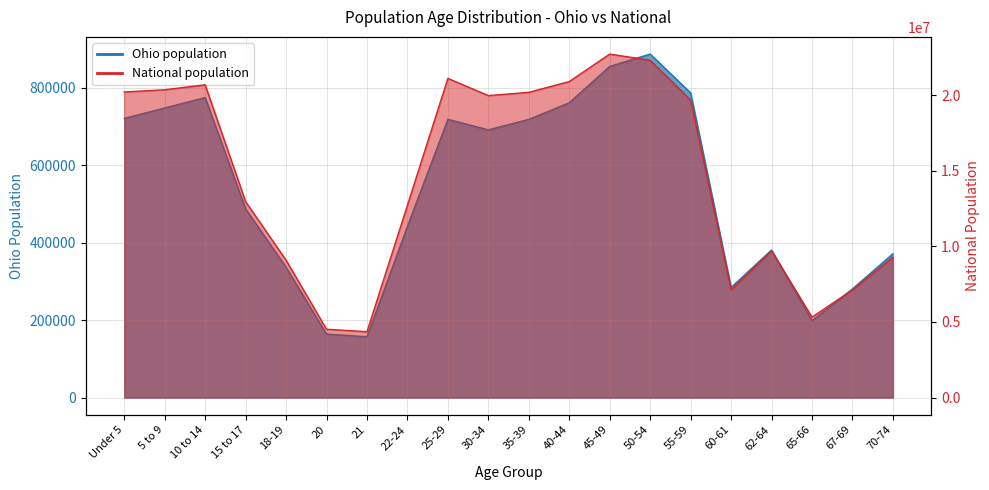

What is the sum of all Ohio values?

10764723